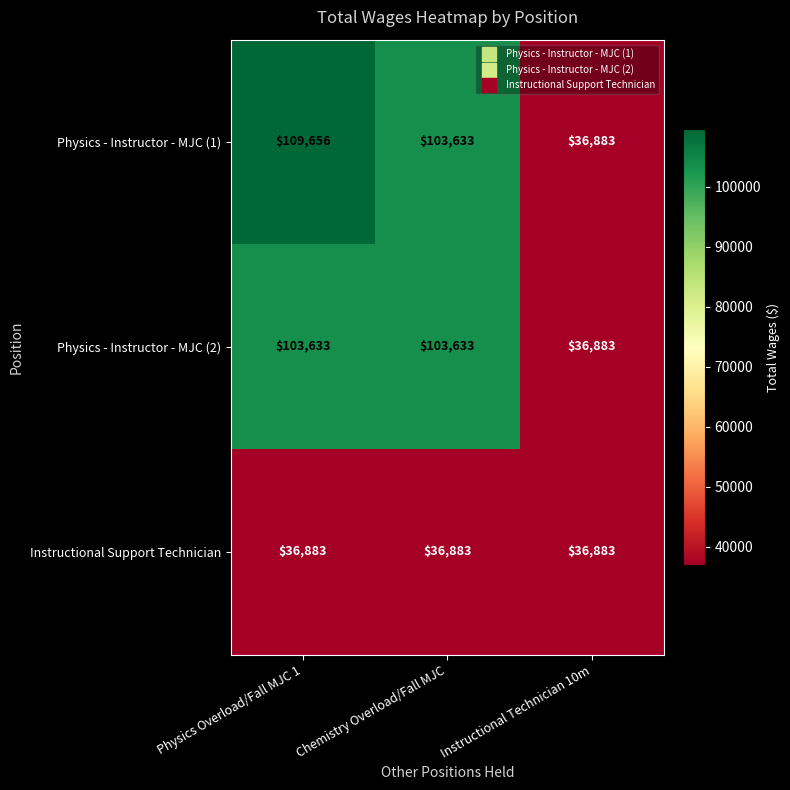

What is the smallest value displayed?

36883